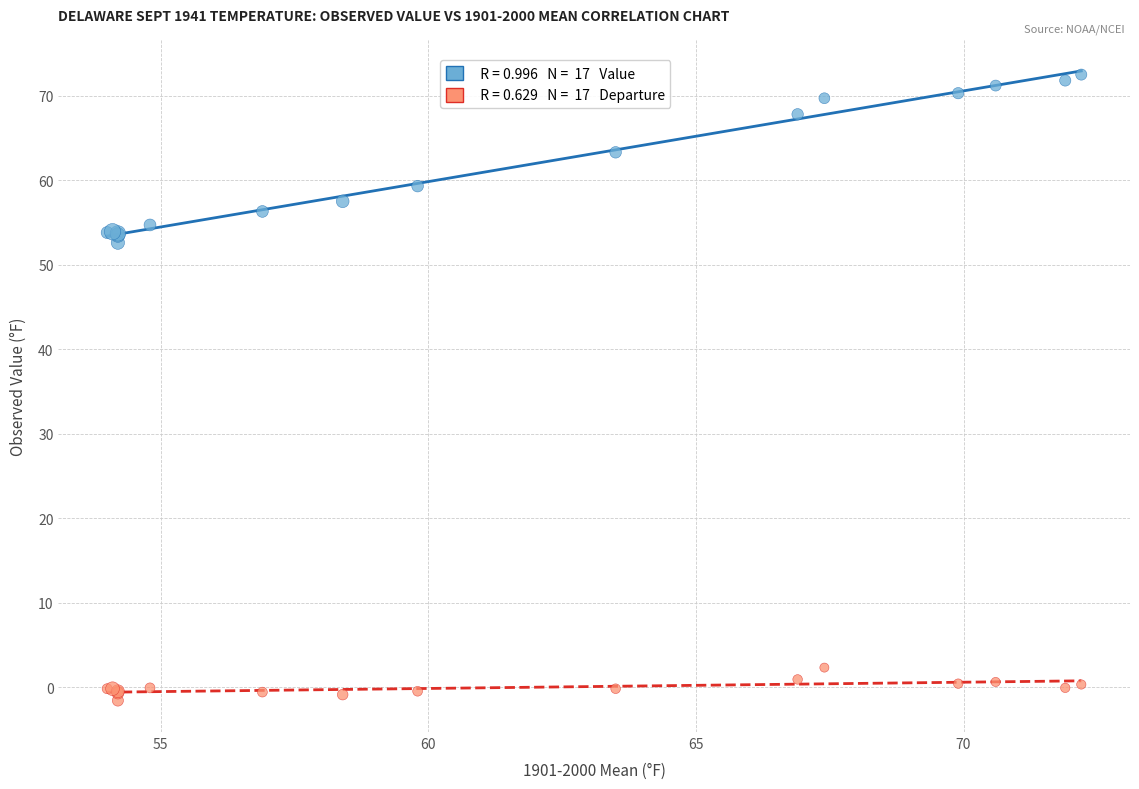

Across all series, what Y value is closest to 35?

52.6